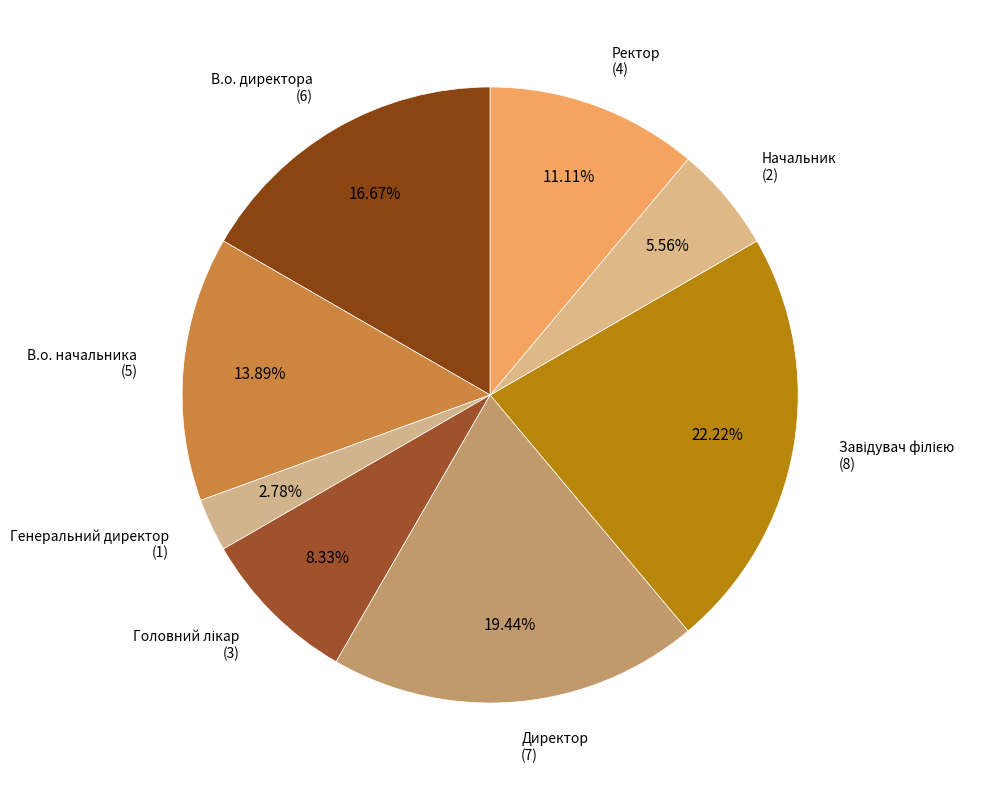

How many slices are in this pie chart?

8